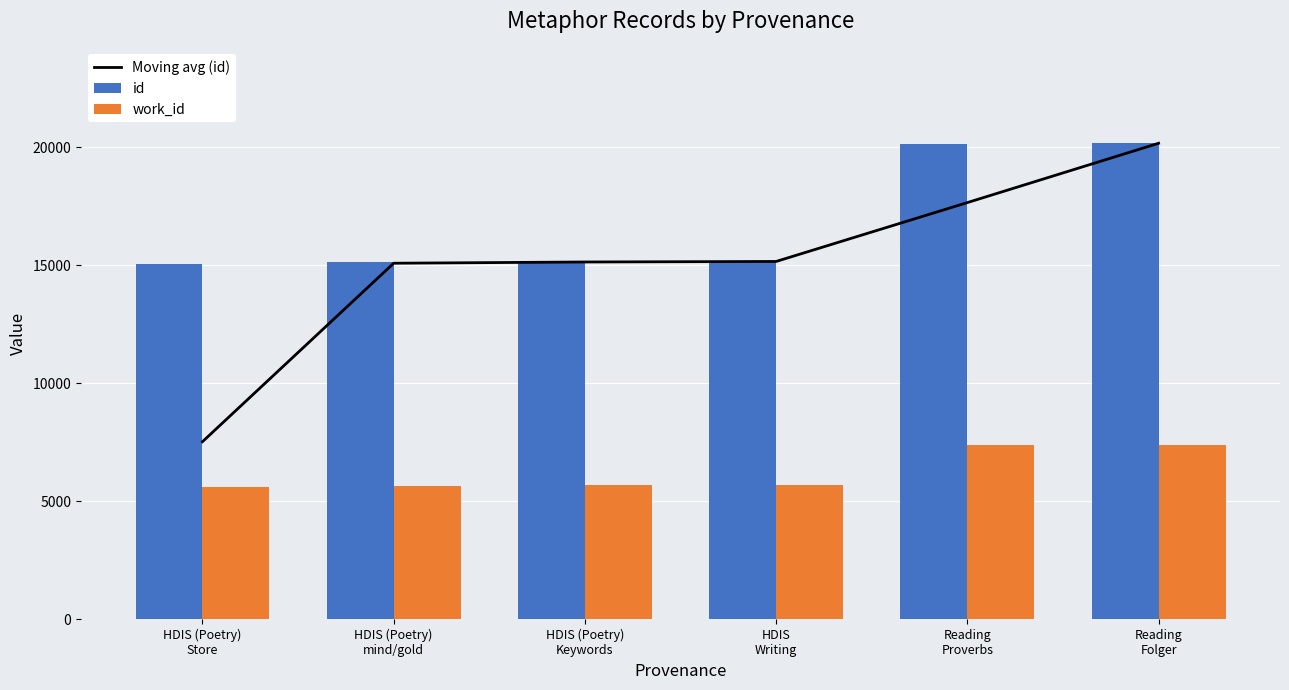

At how many categories does at least one series exceed 15430?

2